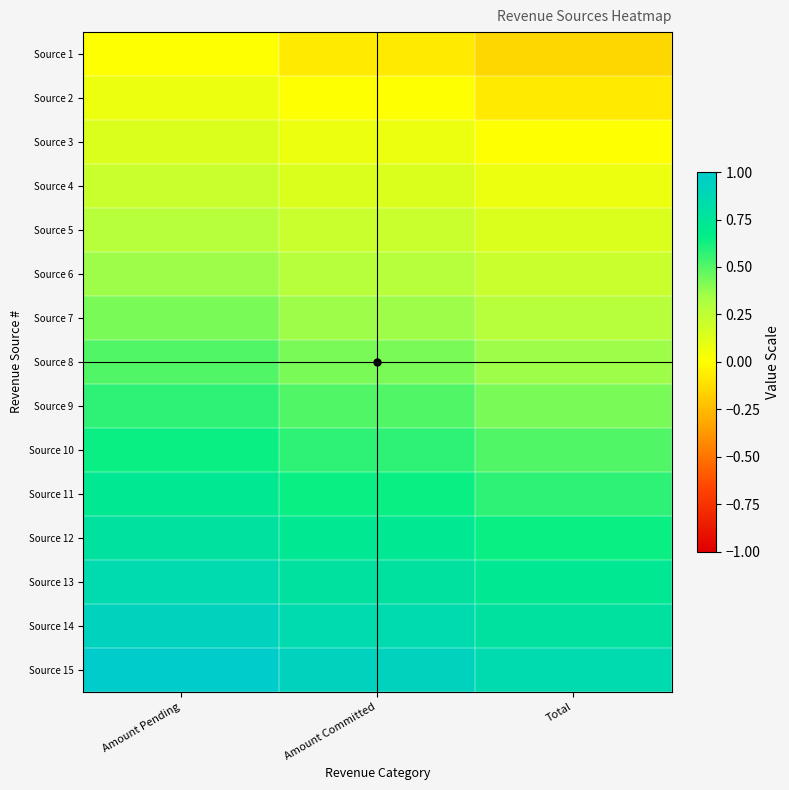

At Amount Pending, list the series in order from largest to smallest.

Source 15, Source 14, Source 13, Source 12, Source 11, Source 10, Source 9, Source 8, Source 7, Source 6, Source 5, Source 4, Source 3, Source 2, Source 1